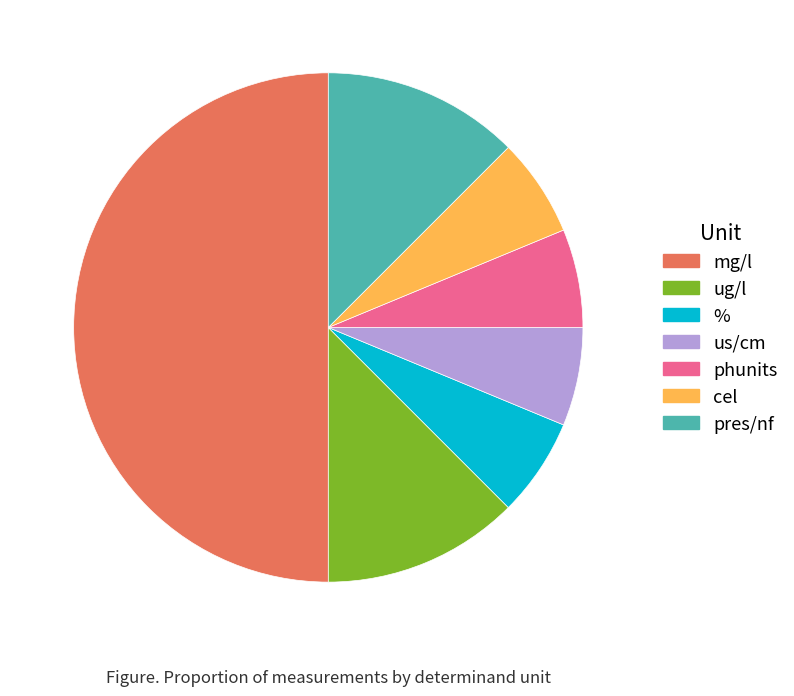

Does pres/nf account for over 50% of the chart?

No